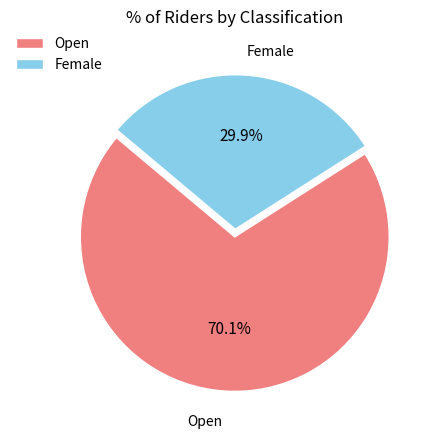

What portion of the pie excludes Open?

29.9%